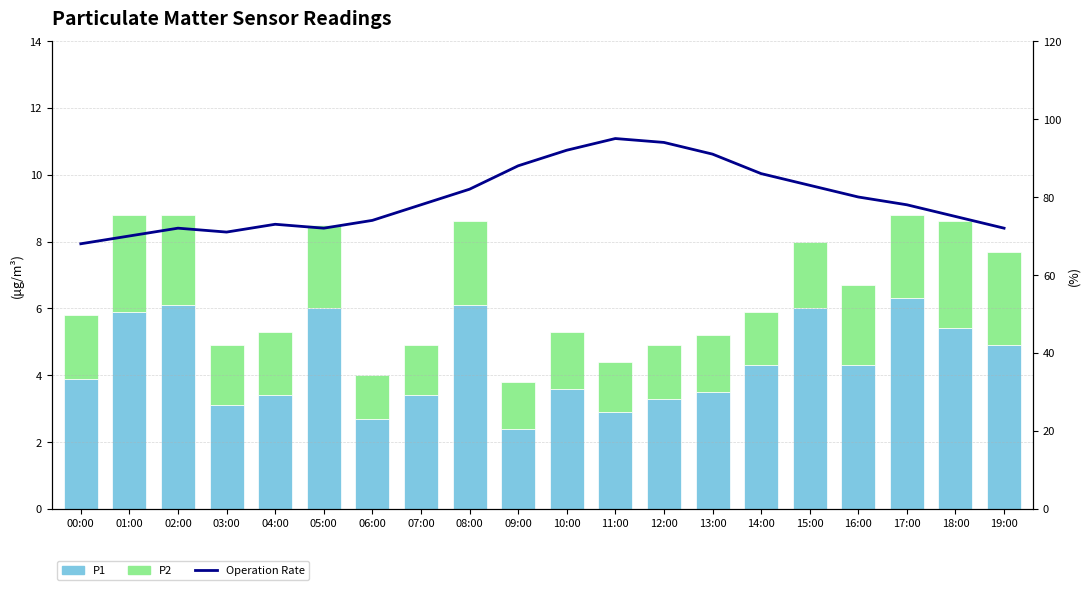

Which series has the largest range (max minus min)?

Operation Rate